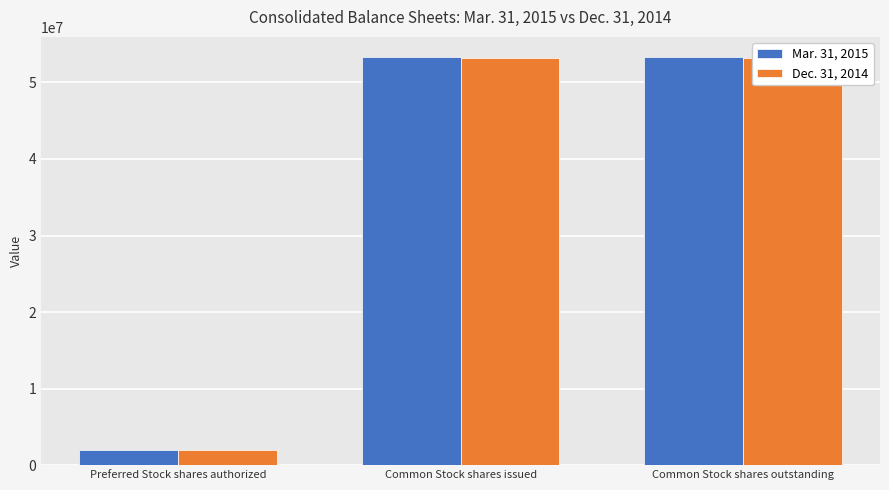

List the series in order of their peak value, lowest first.

Dec. 31, 2014, Mar. 31, 2015